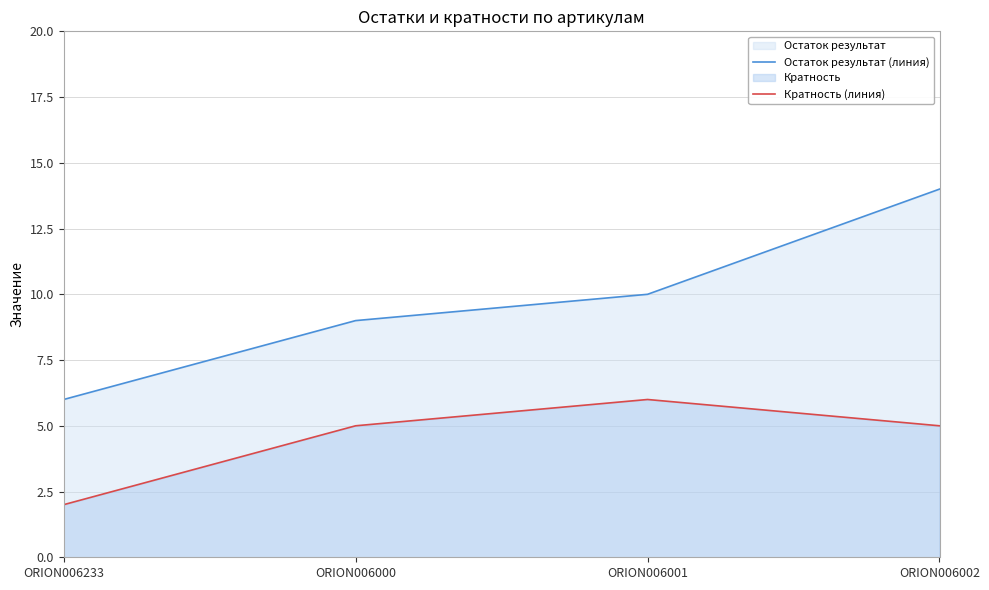

What value does the Остаток результат (линия) series have at ORION006000?

9